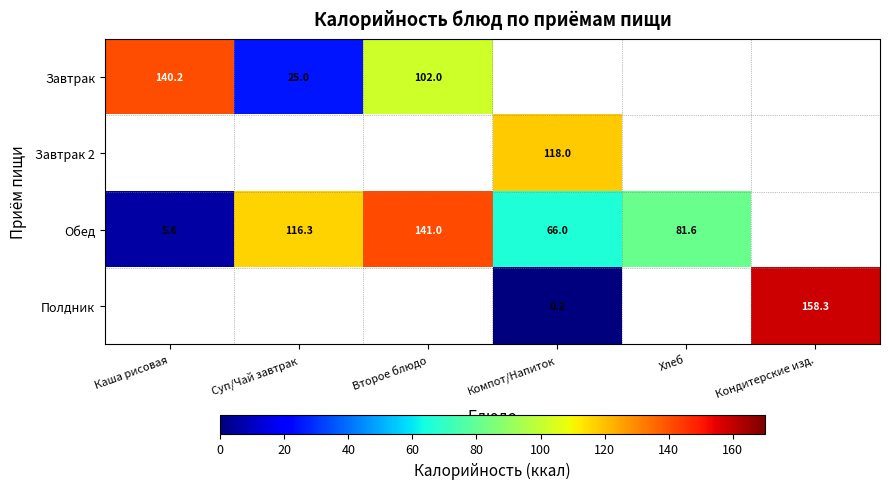

At how many categories does at least one series exceed 137?

3